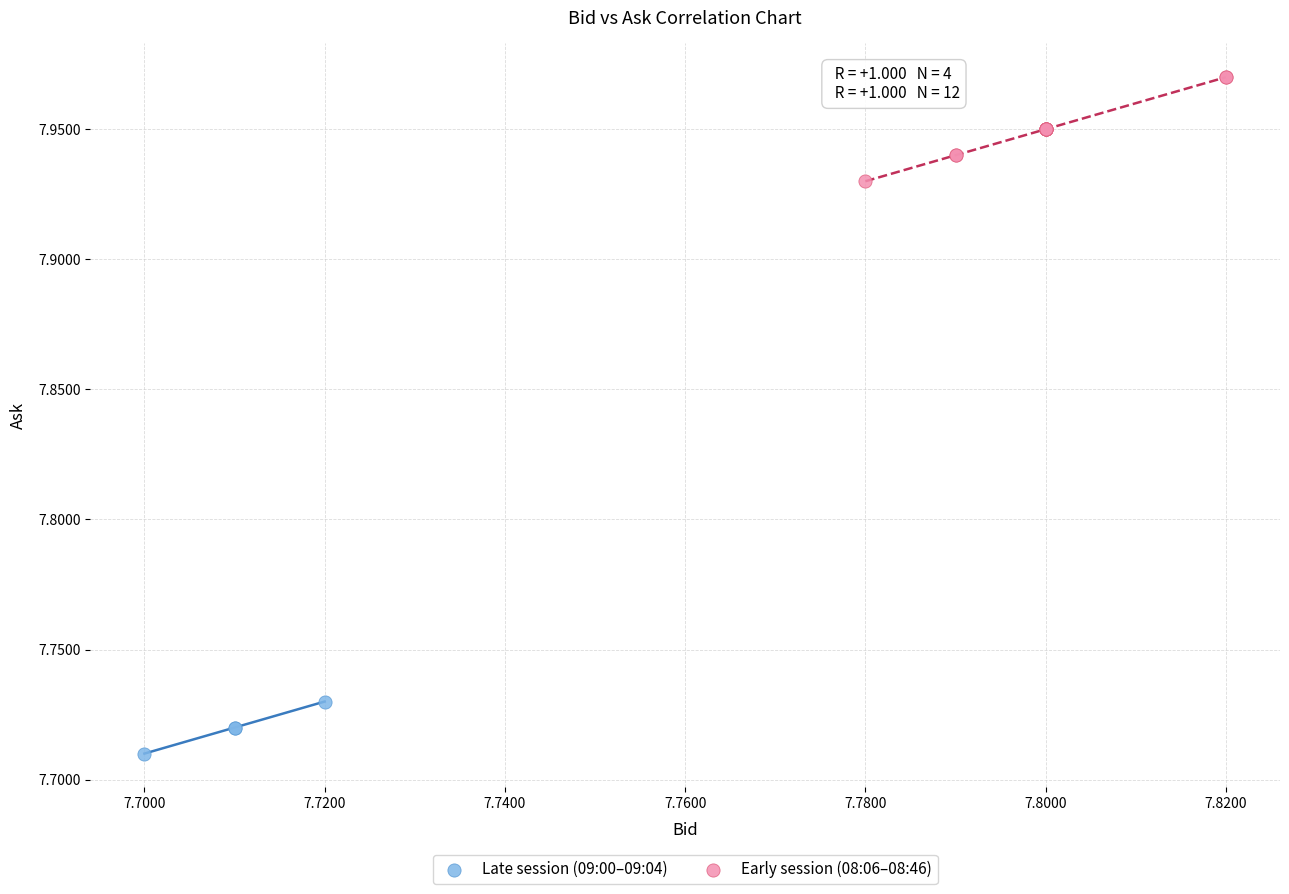

Which series has the widest spread of Y values?

Early session (08:06–08:46)